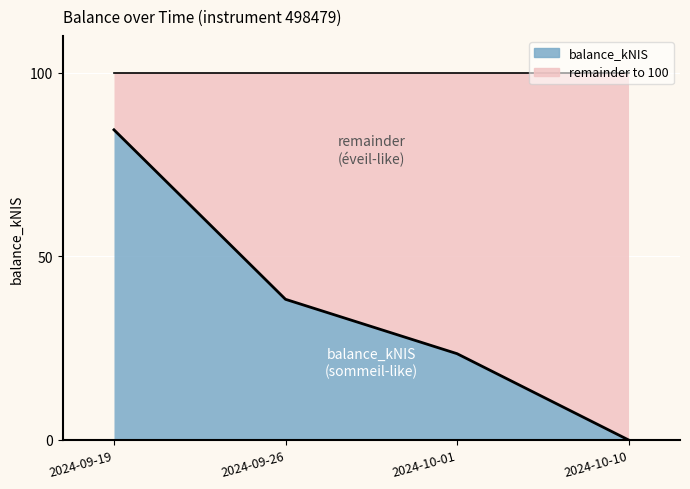

The value at 2024-09-19 is 84.4. True or false?

True